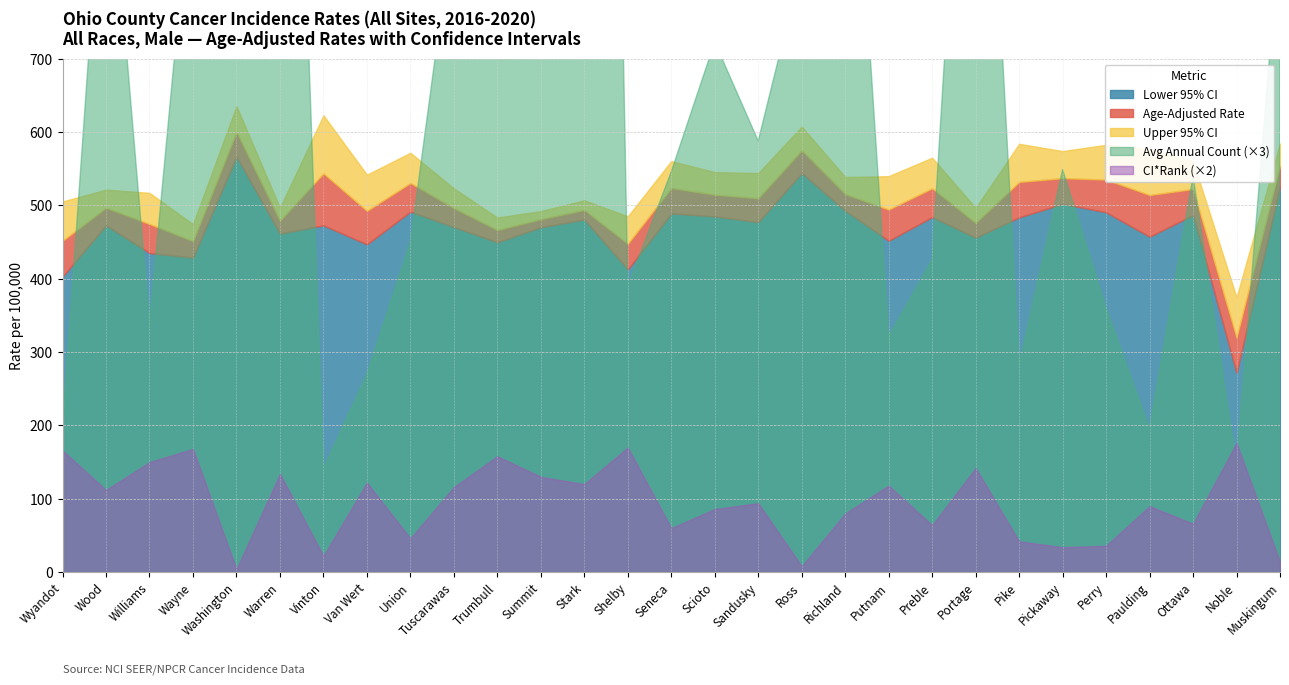

What is the difference between the second highest and minimum values in the CI Rank series?

83.0